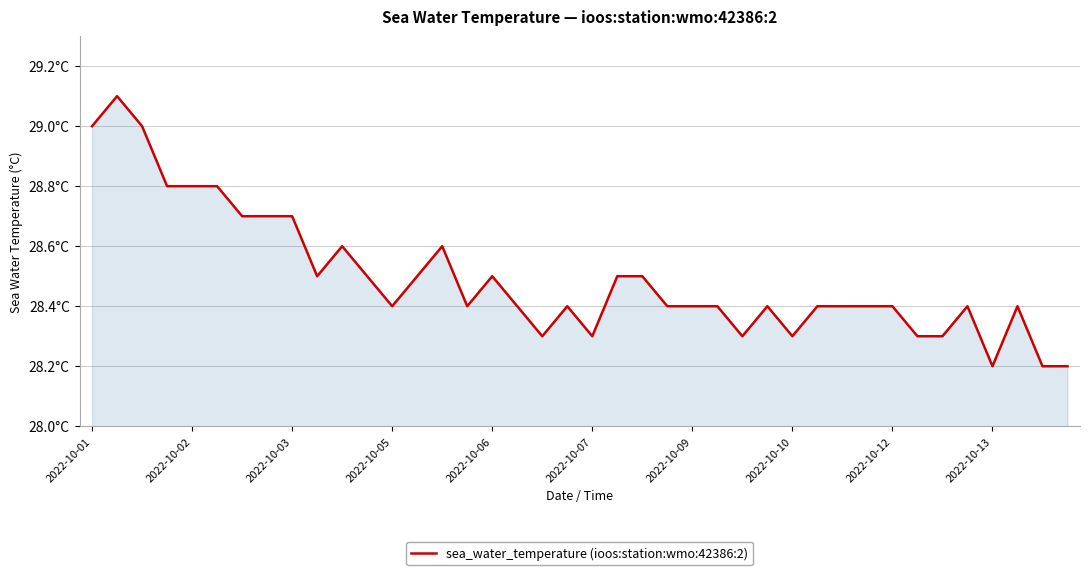

What is the value of the 9th point from the left?

28.7